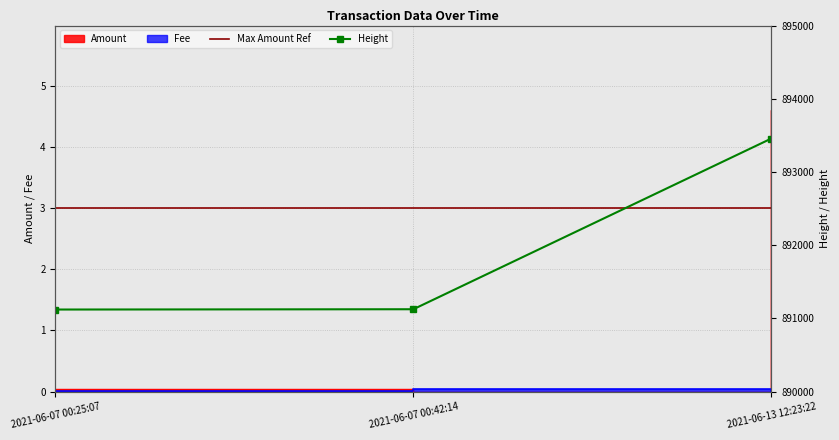

What is the spread (max minus min) of values at 2021-06-07 00:42:14?

891125.0